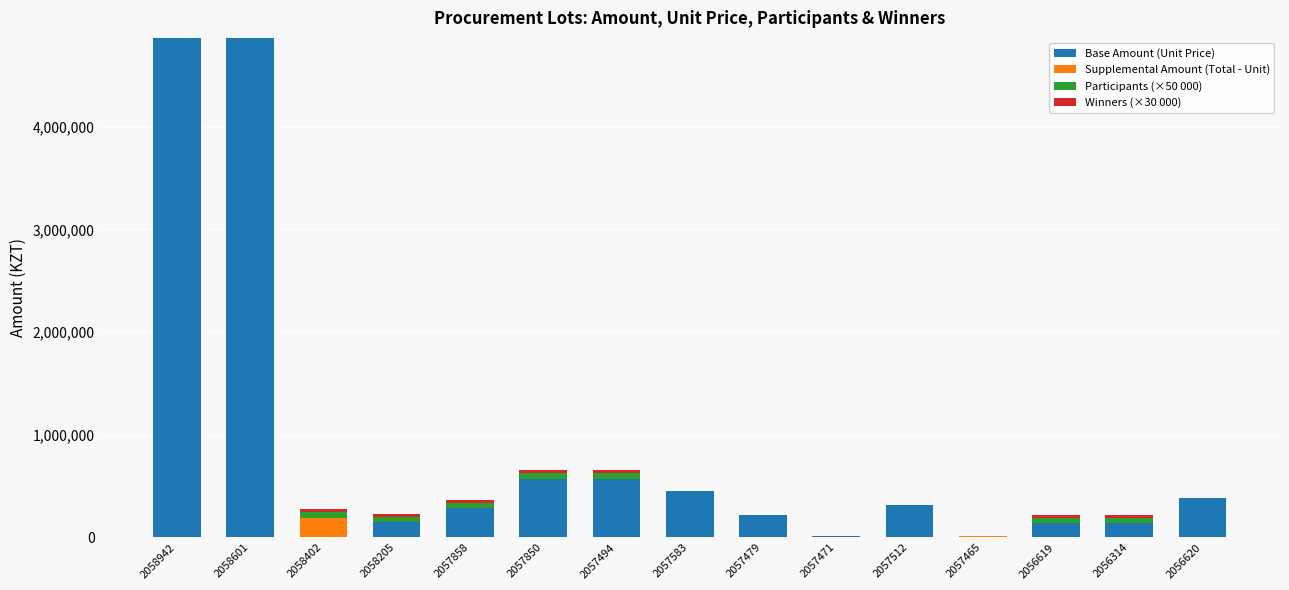

What is the highest value of the Base Amount (Unit Price) series?

4865943